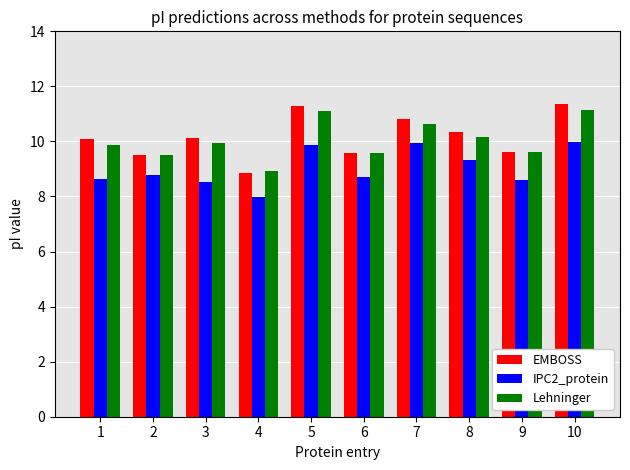

What are all the series names shown in the legend?

EMBOSS, IPC2_protein, Lehninger